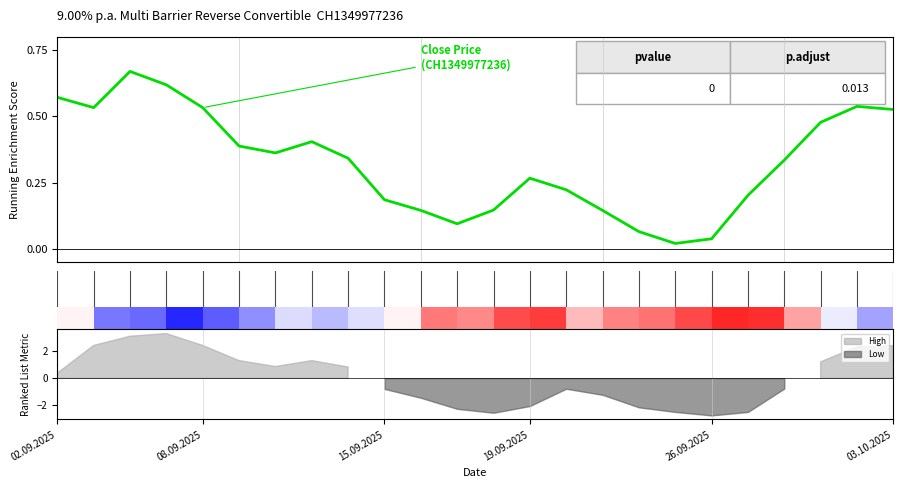

The value at 21 is 0.8. True or false?

False